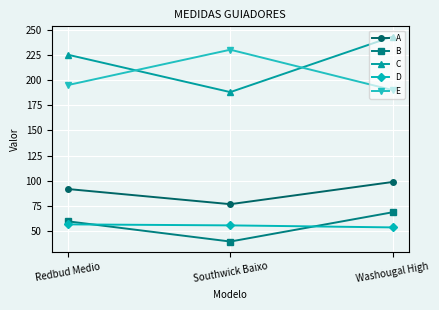

Count the number of categories in the chart.

3